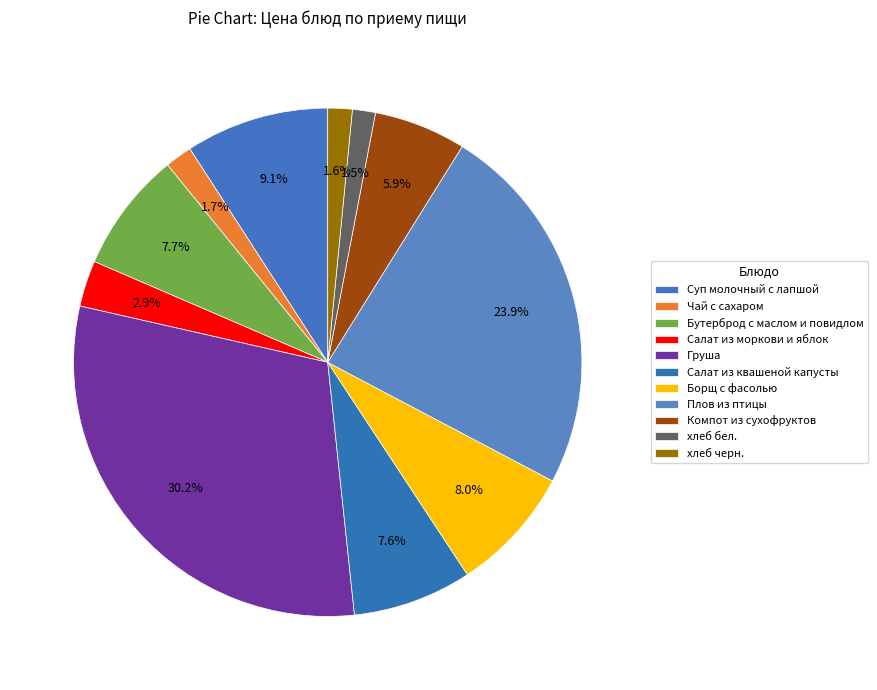

What percentage is the хлеб бел. slice, to the nearest percent?

1%